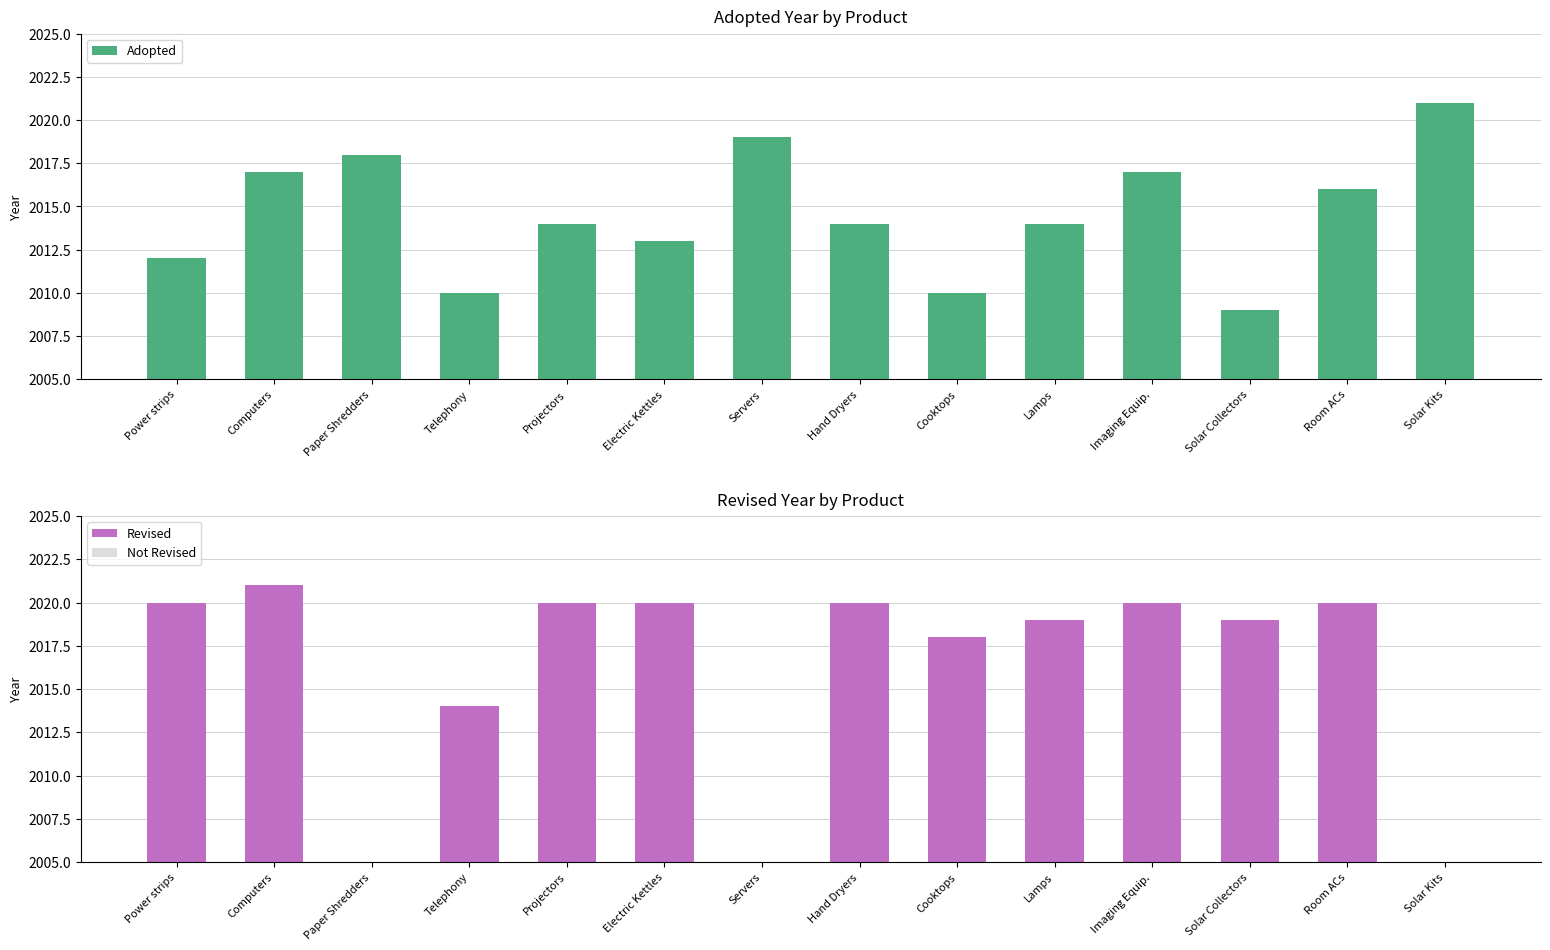

Which series changed the most between Projectors and Room ACs?

Adopted